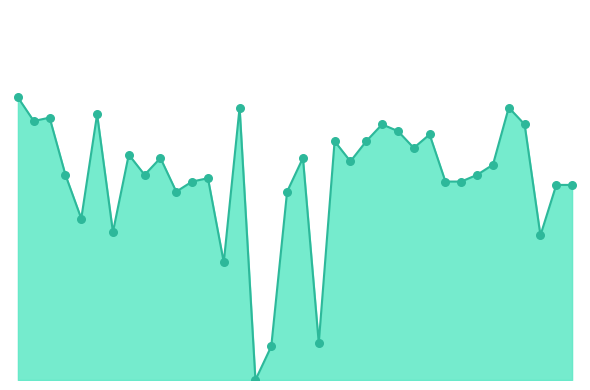

Is this an area chart (filled region under the line)?

Yes